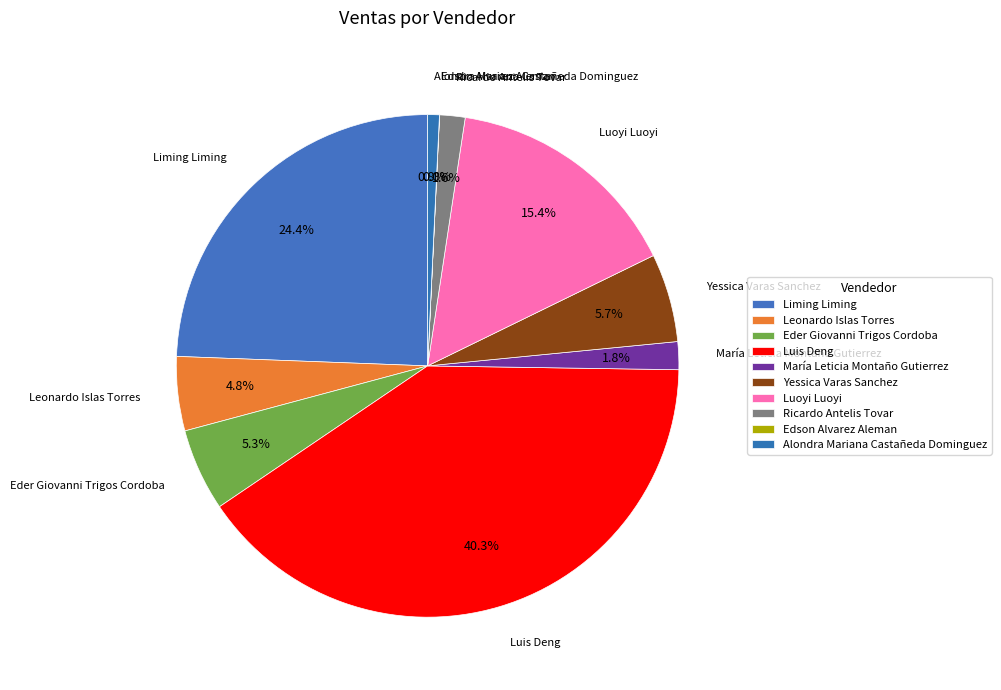

To the nearest percent, what percentage of the pie is Leonardo Islas Torres?

5%